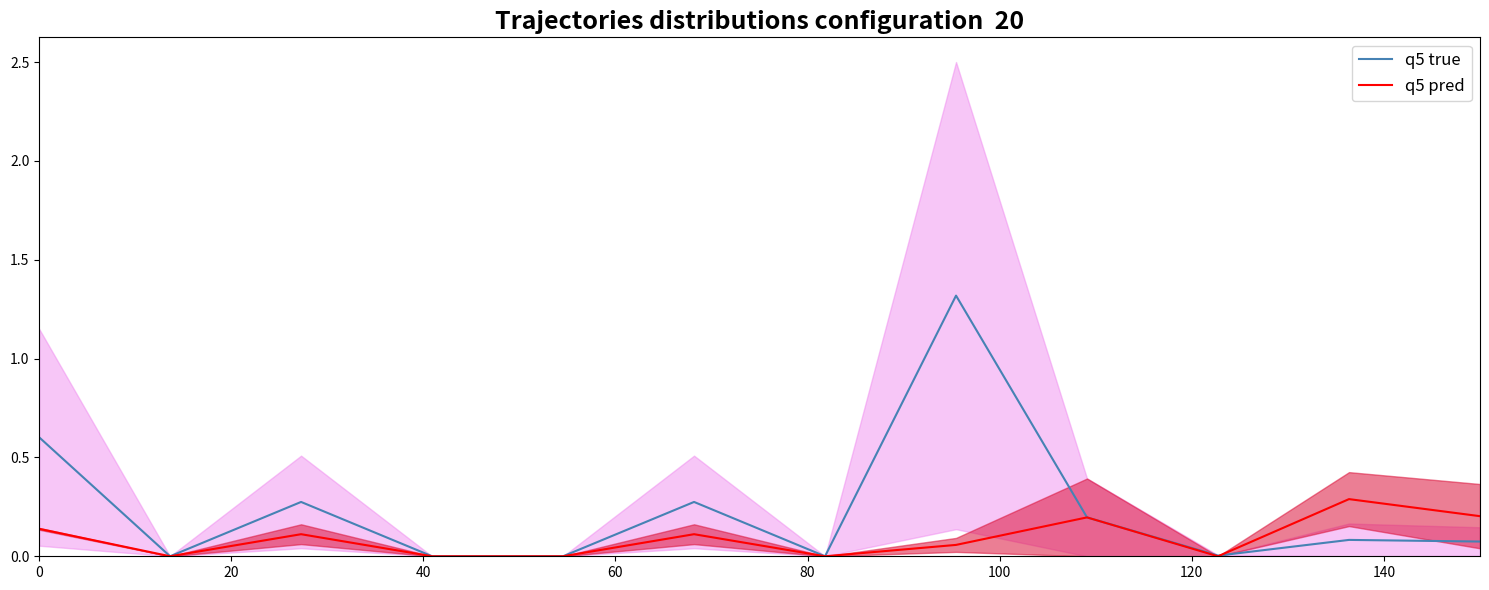

The value of q5 pred at 100 is 0.1. True or false?

True